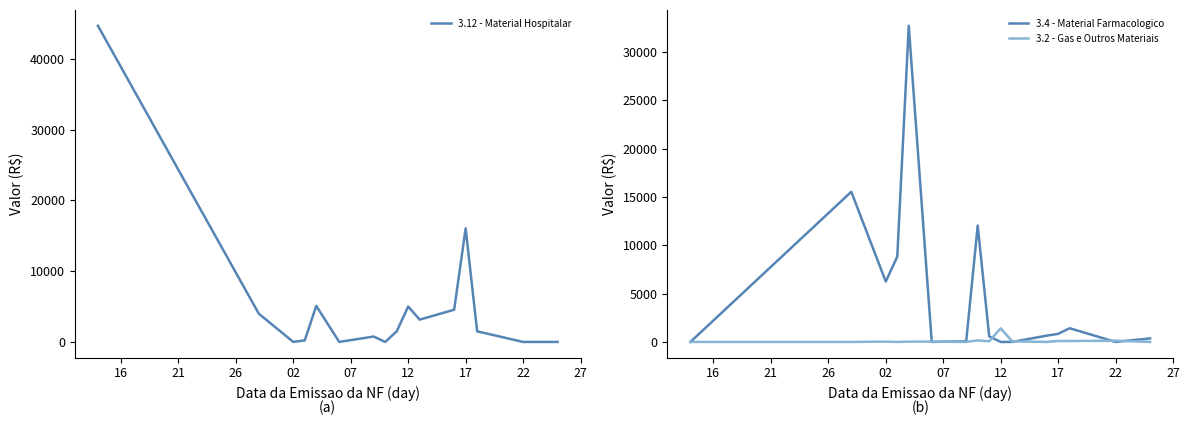

Which series has the largest total across all categories?

3.12 - Material Hospitalar